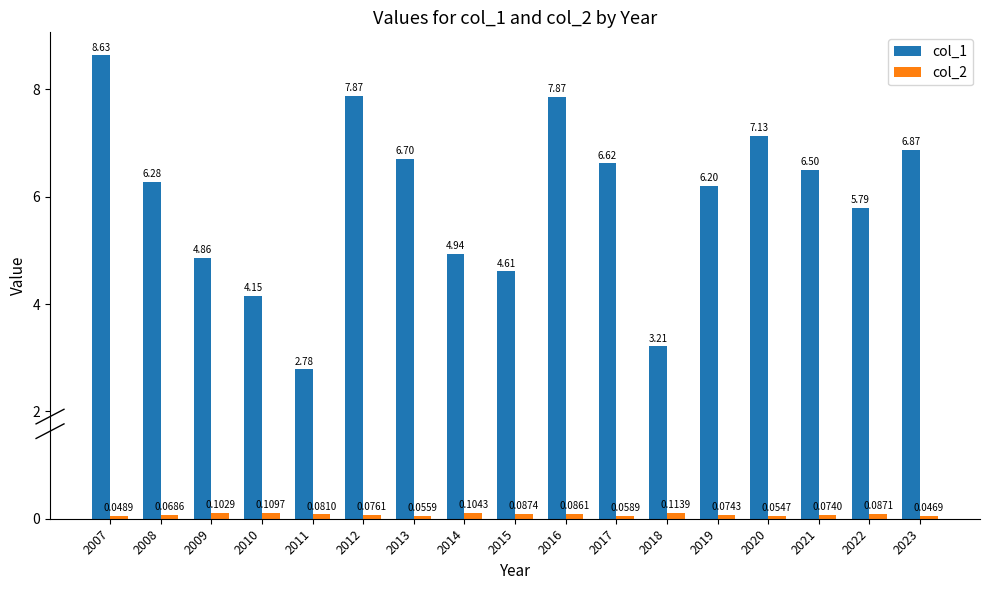

List the series in order of their overall mean, highest first.

col_1, col_2